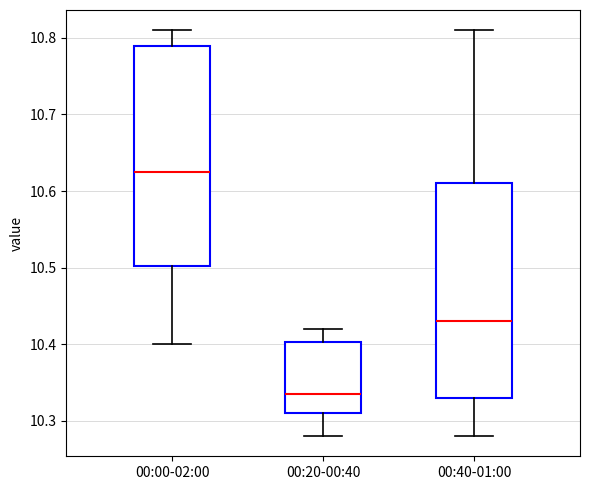

Which box's median line is the lowest?

00:20-00:40